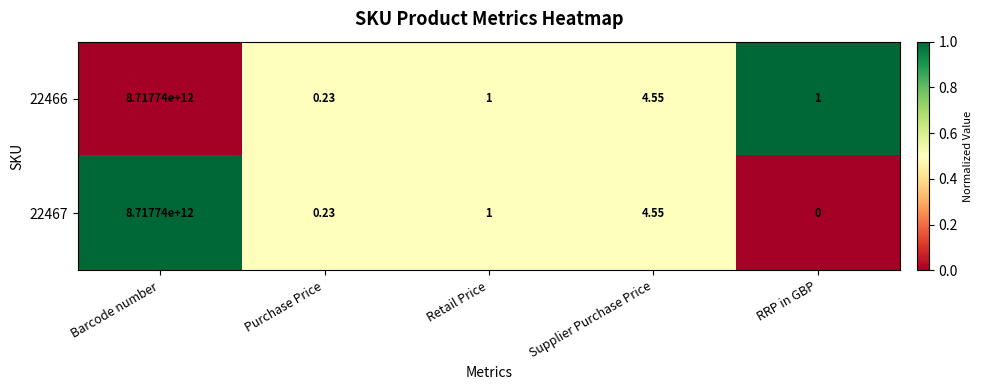

At how many categories does at least one series exceed 0?

5